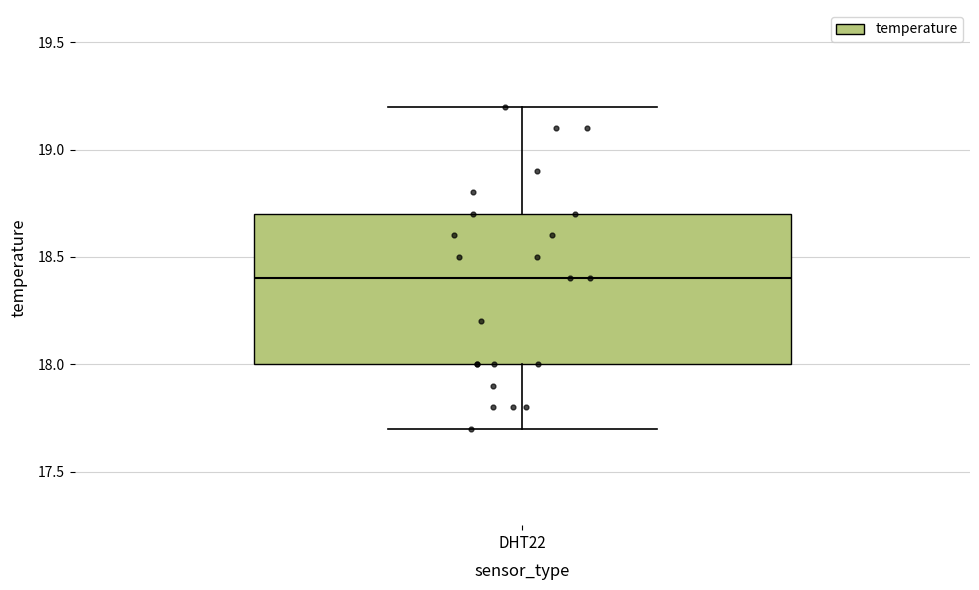

Where does the lower whisker of the box for DHT22 end on the y-axis? The values are not printed on the chart, so give them approximately, as read against the axis.

17.7